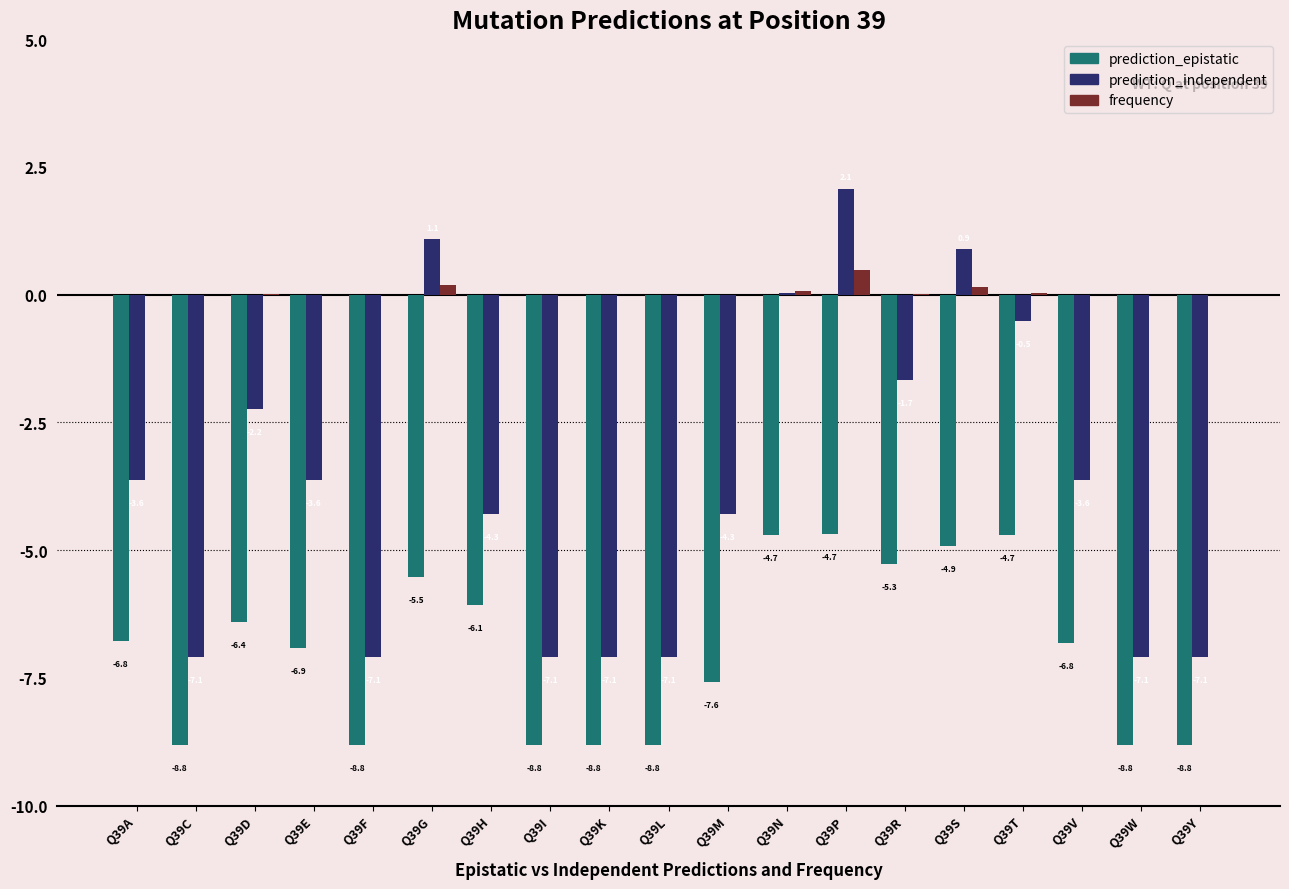

What is the sum of the prediction_epistatic values at Q39S and Q39A?

-11.7